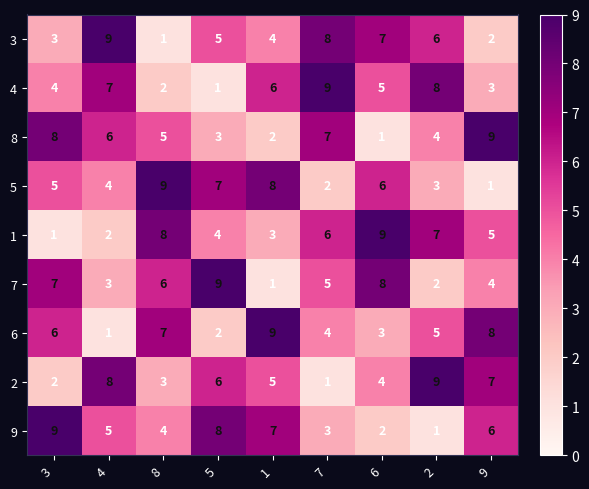

What is the difference between the maximum and second lowest values in the 7 series?

7